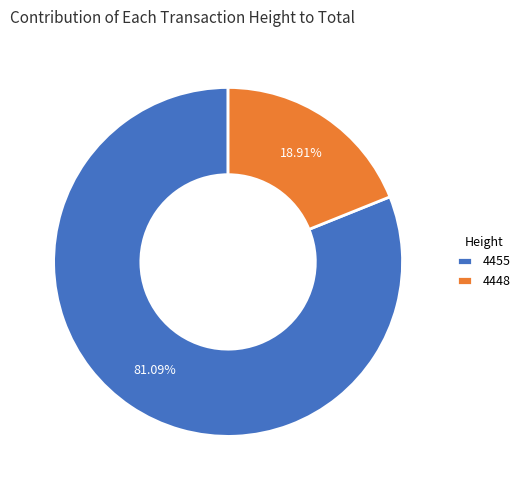

Is there any slice that represents more than half of the pie?

Yes